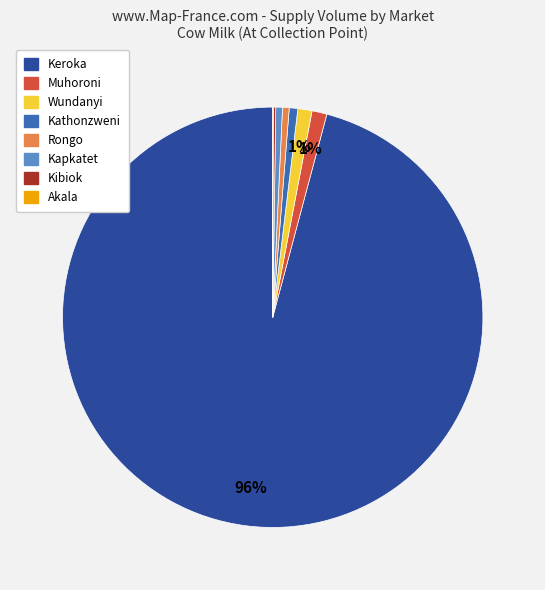

True or false: Kapkatet accounts for 1% of the total.

True